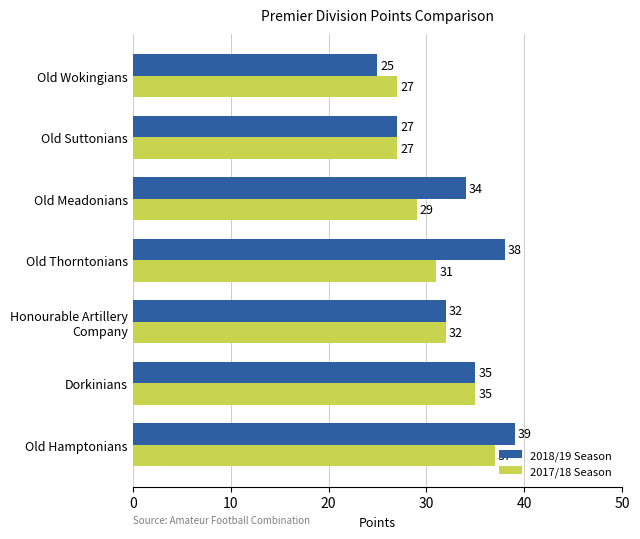

What is the total value across all series at Old Meadonians?

63